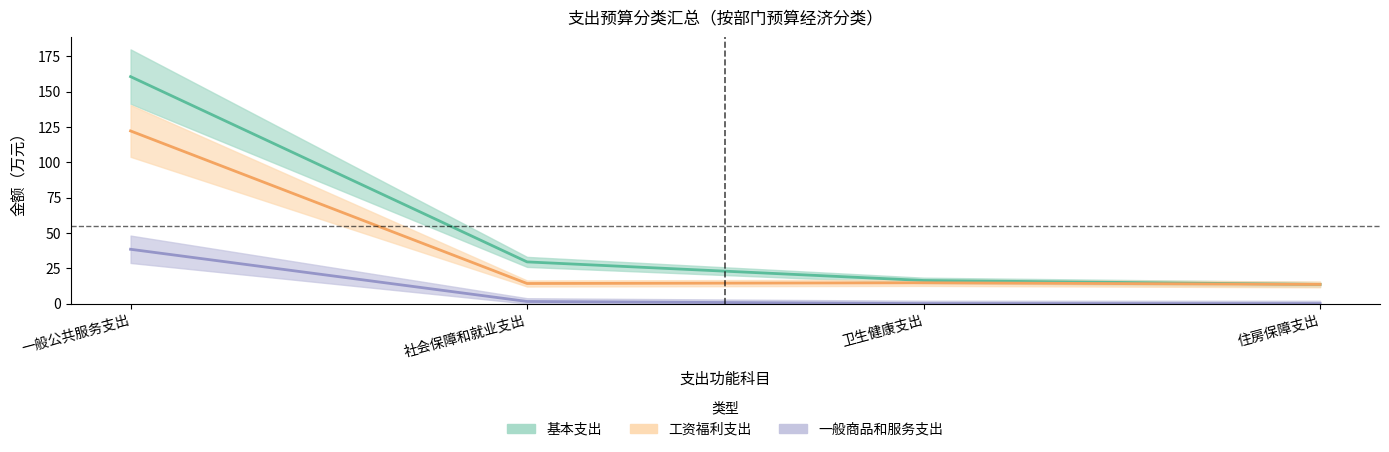

Does the chart display data point markers on the line(s)?

No